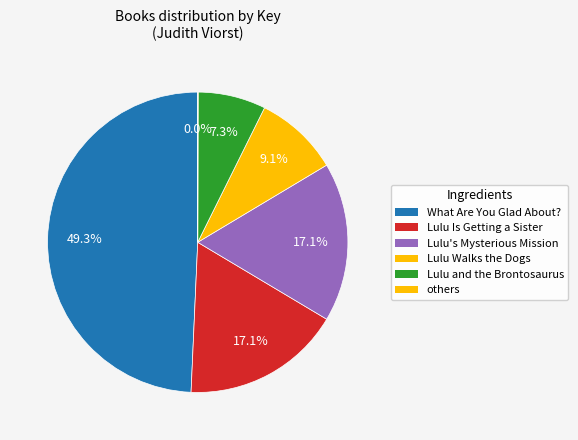

True or false: Lulu and the Brontosaurus accounts for 7% of the total.

True